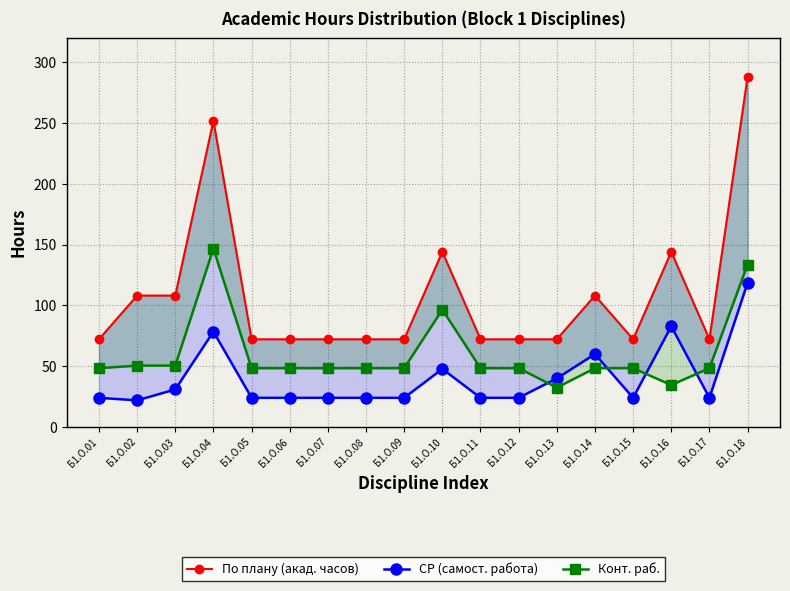

How many times do СР (самост. работа) and Конт. раб. cross each other?

4